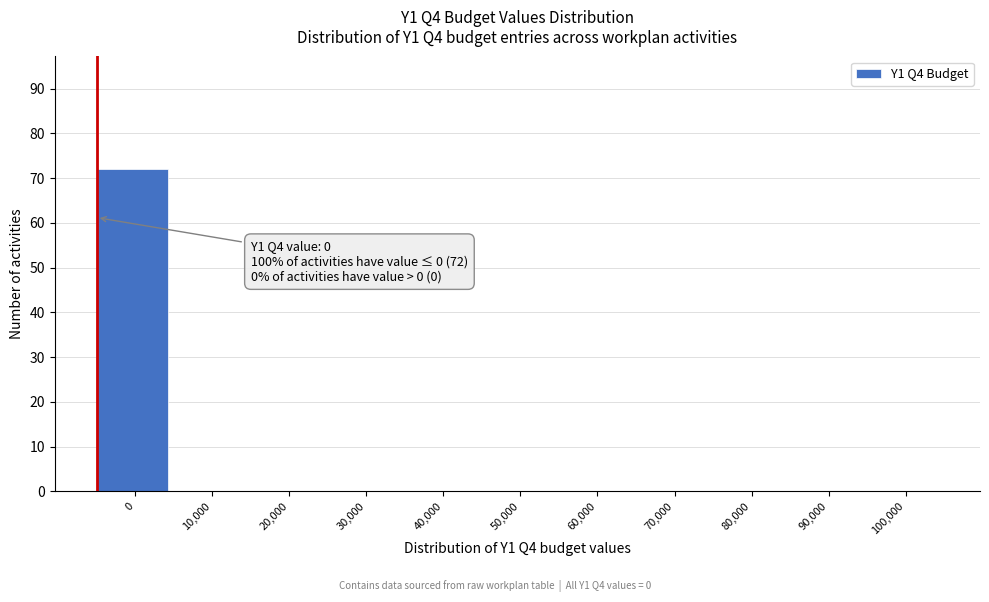

Reading left to right, list all the values displayed in this chart.

0=72	10,000=0	20,000=0	30,000=0	40,000=0	50,000=0	60,000=0	70,000=0	80,000=0	90,000=0	100,000=0